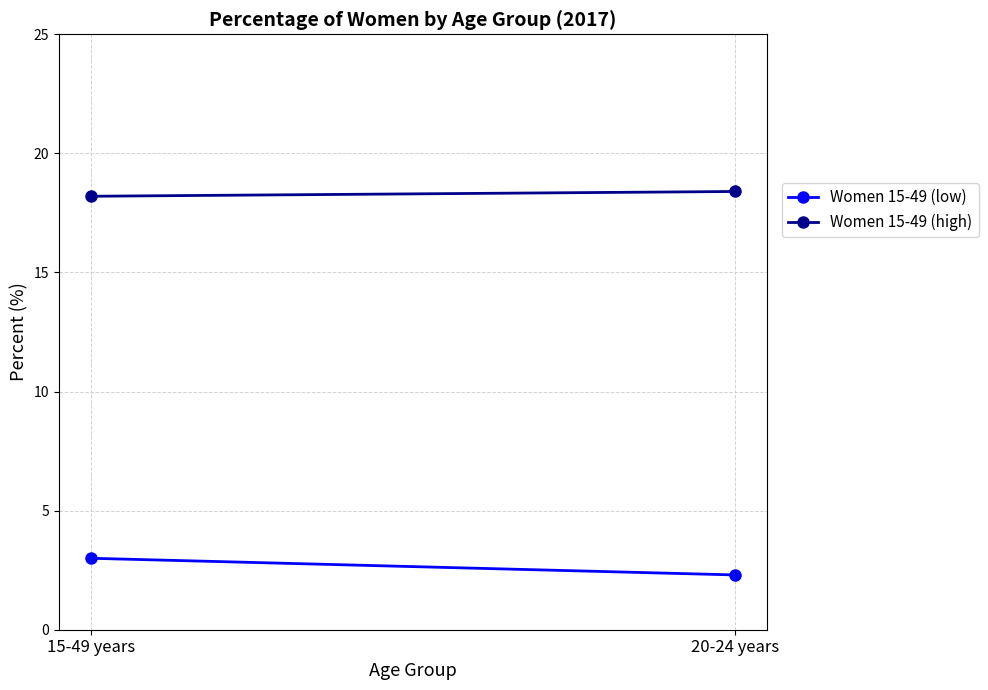

What is the label of the 2nd point from the right?

15-49 years